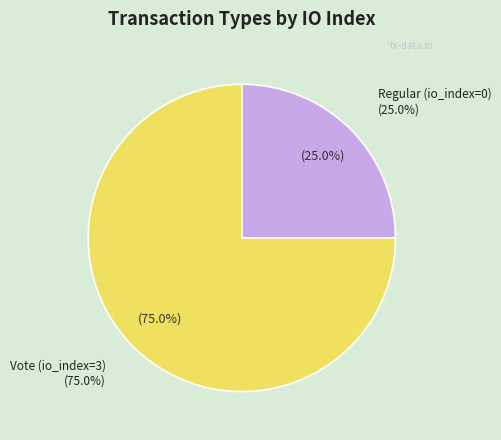

How many slices are in this pie chart?

2